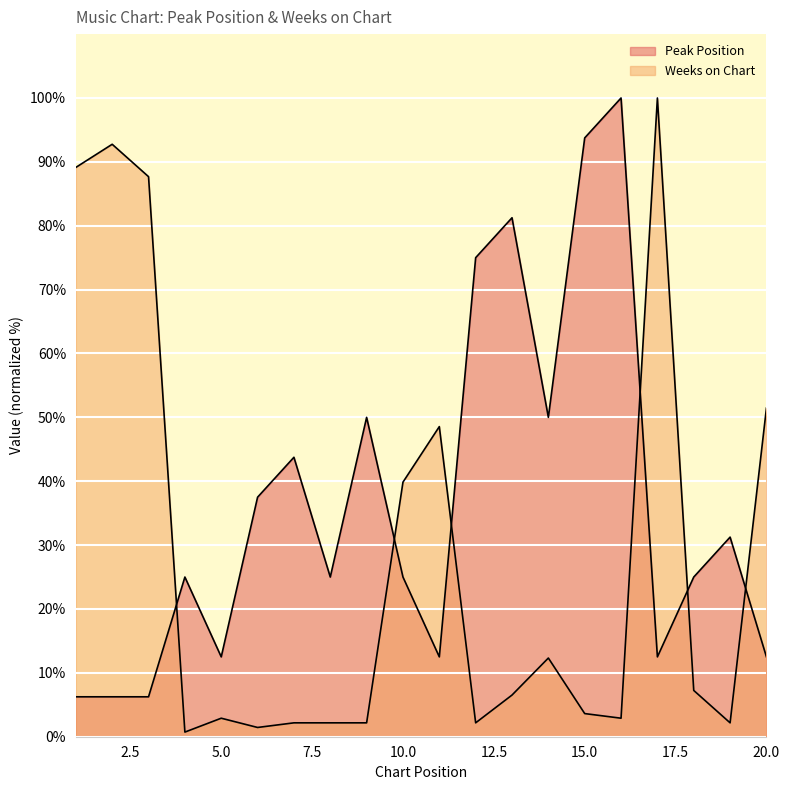

At which category is the sum across all series the highest?

17